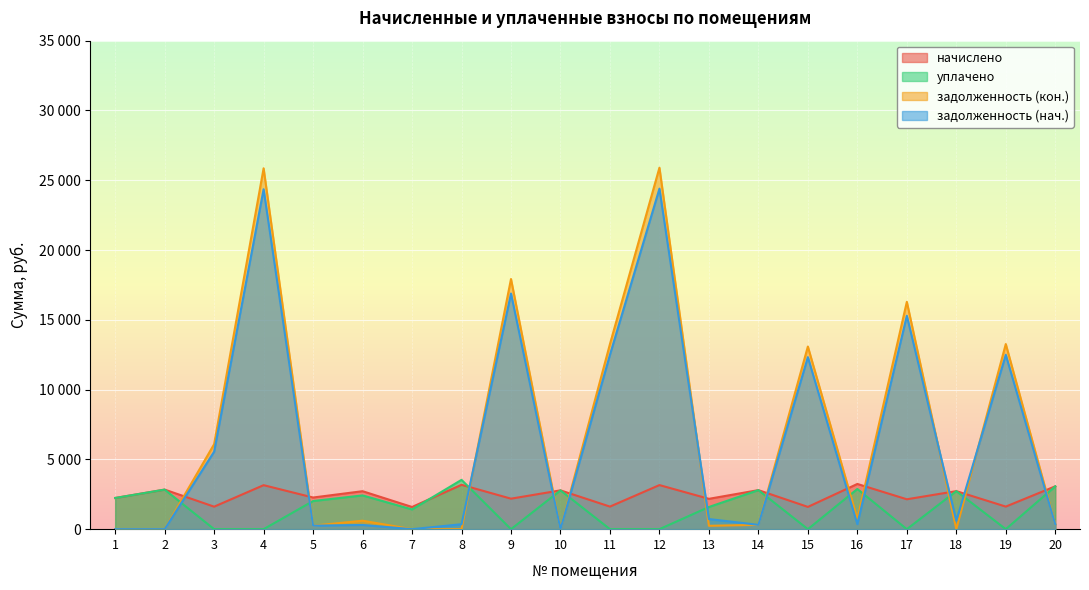

Is it true that уплачено equals 2835.3 at 2?

True